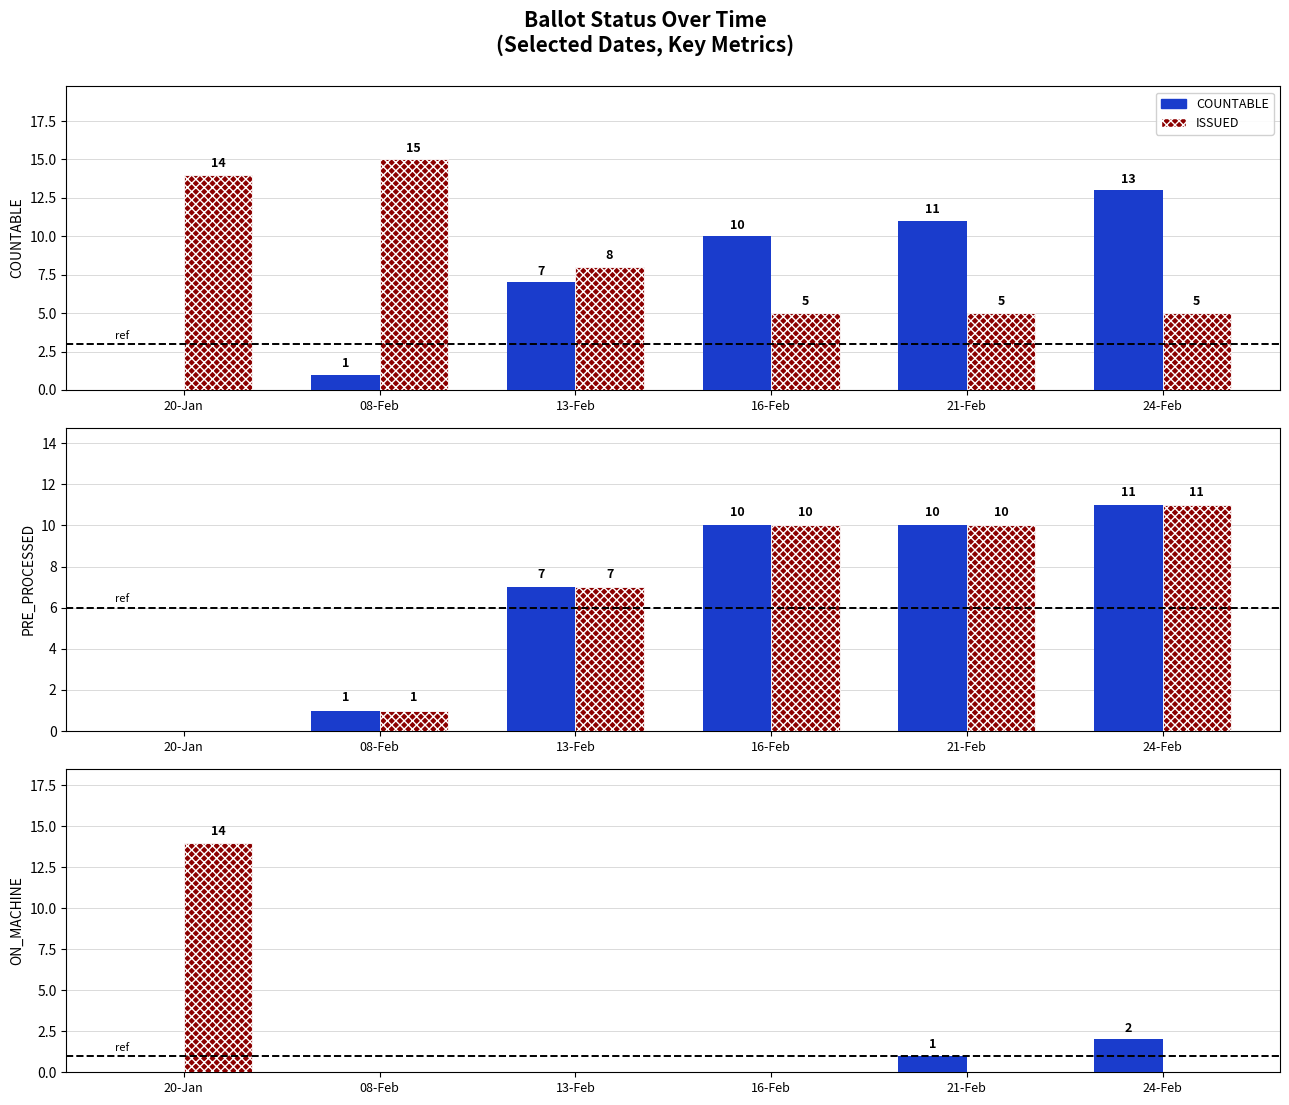

At which label does COUNTABLE first exceed 10?

21-Feb